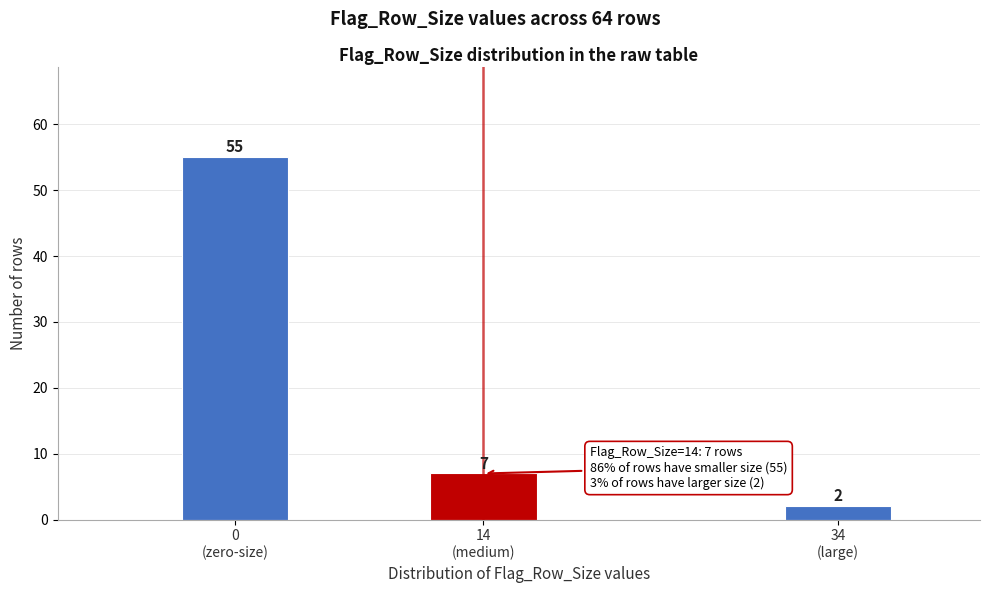

Reading left to right, what are all the values shown in this chart?

55	7	2